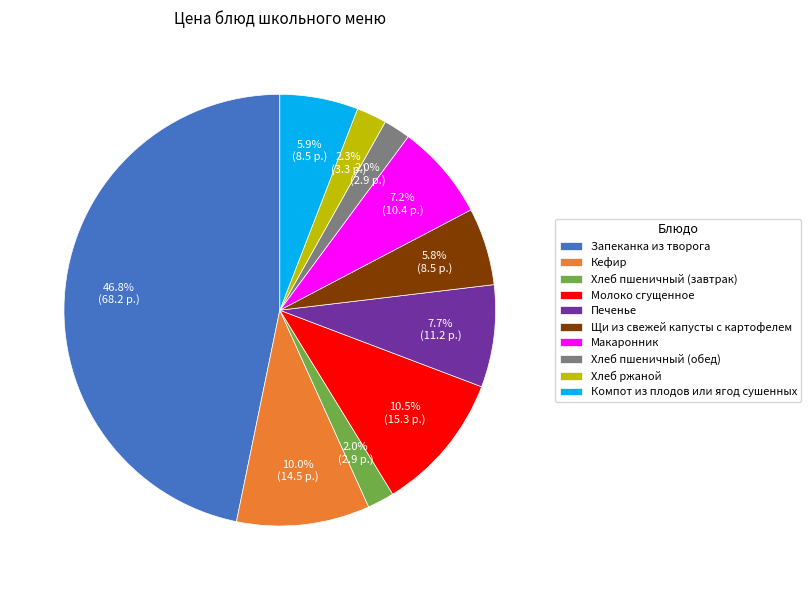

Which slice is the largest?

Запеканка из творога